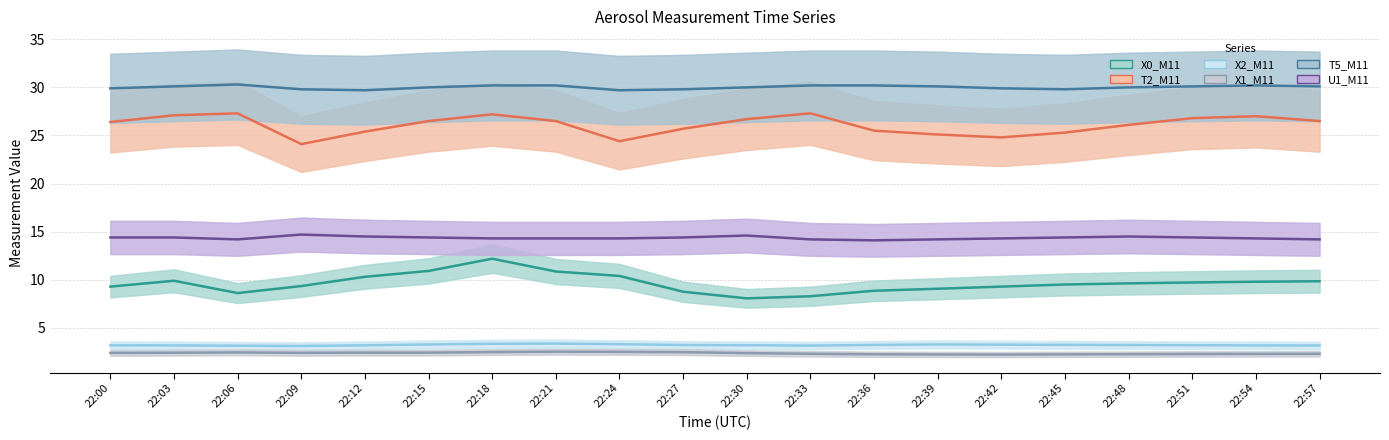

At 22:06, list the series in order from largest to smallest.

T5_M11, T2_M11, U1_M11, X0_M11, X2_M11, X1_M11